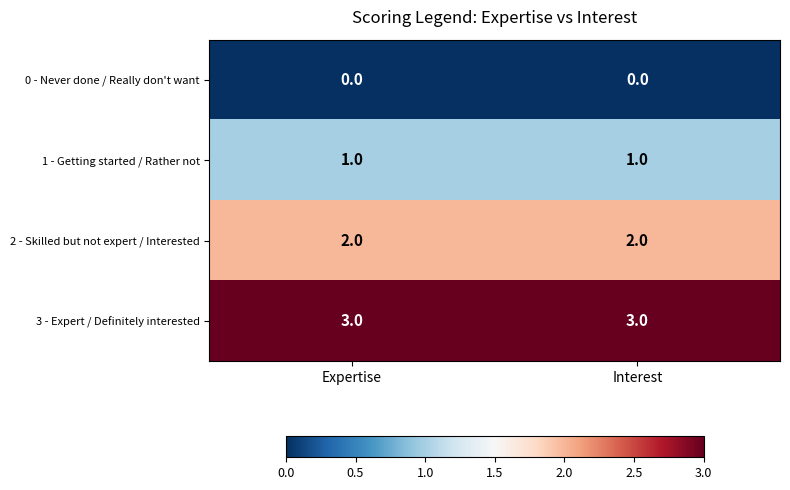

Rank the series by their maximum value, from highest to lowest.

3 - Expert / Definitely interested, 2 - Skilled but not expert / Interested, 1 - Getting started / Rather not, 0 - Never done / Really don't want